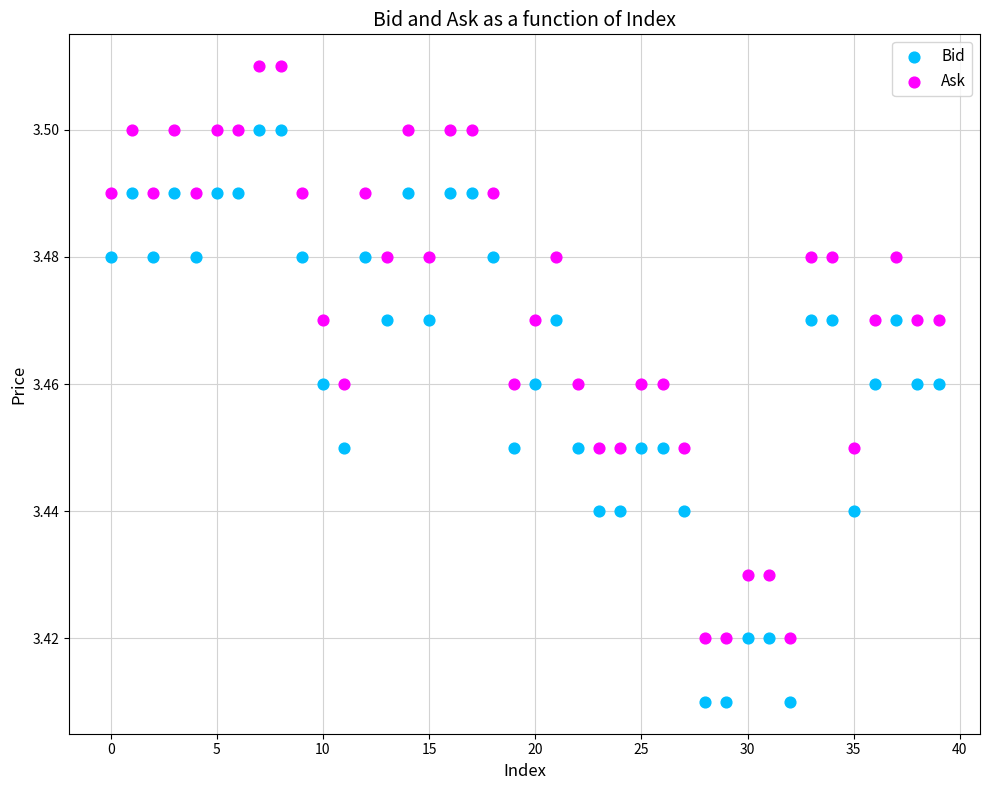

Which series contains the highest Y value?

Ask